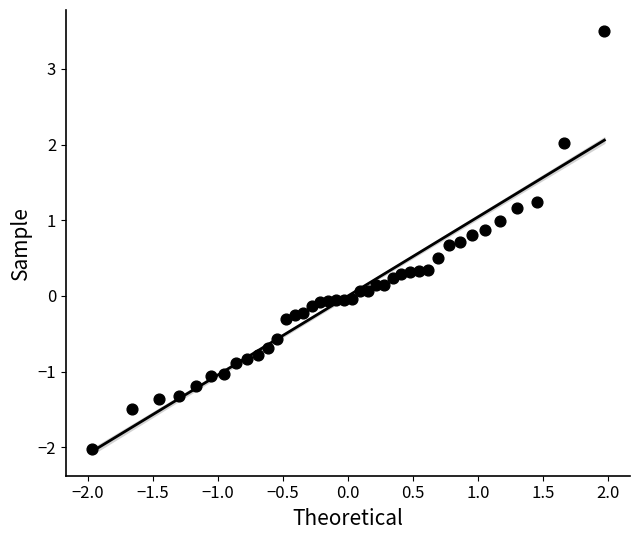

What is the range of X values (max minus min)?

3.9